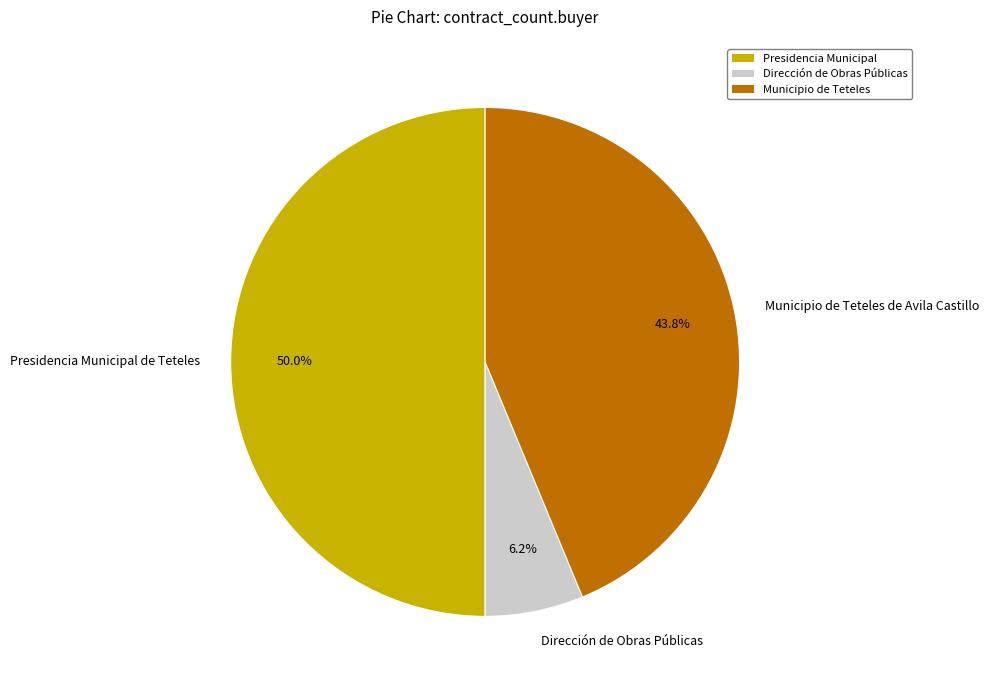

Between Dirección de Obras Públicas and Presidencia Municipal, which is larger?

Presidencia Municipal